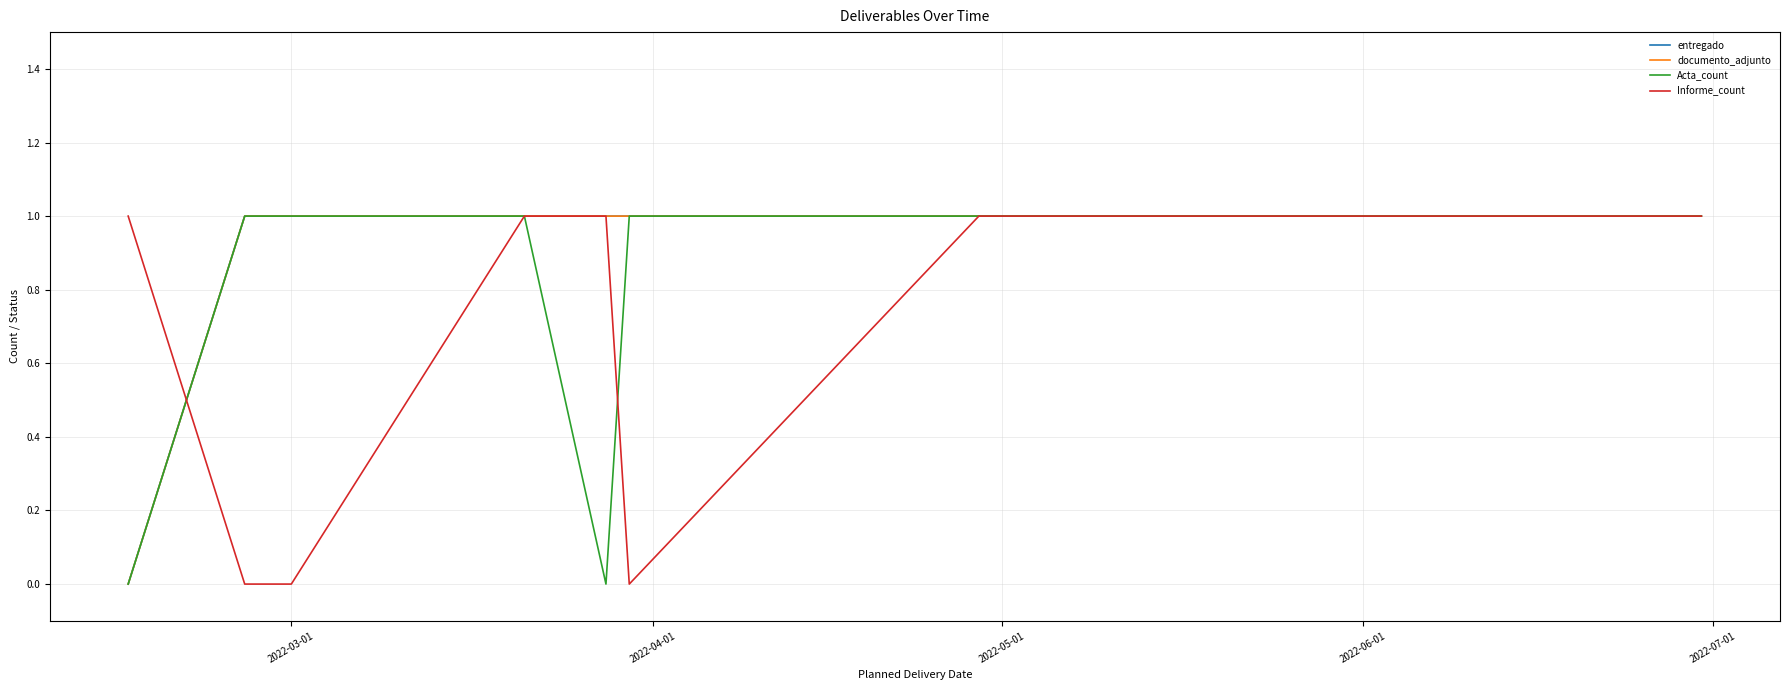

At which label is Informe_count closest to 0?

2022-04-01